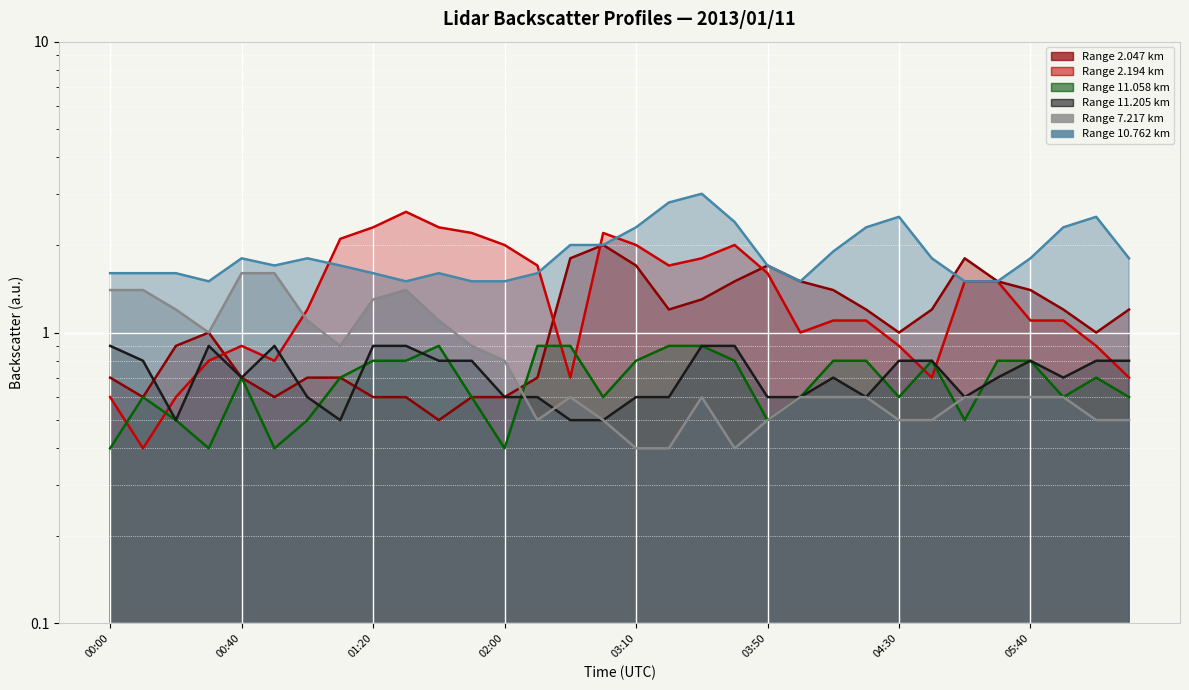

In   2.047 (line), how many points are higher than both neighbors (excluding endpoints)?

4